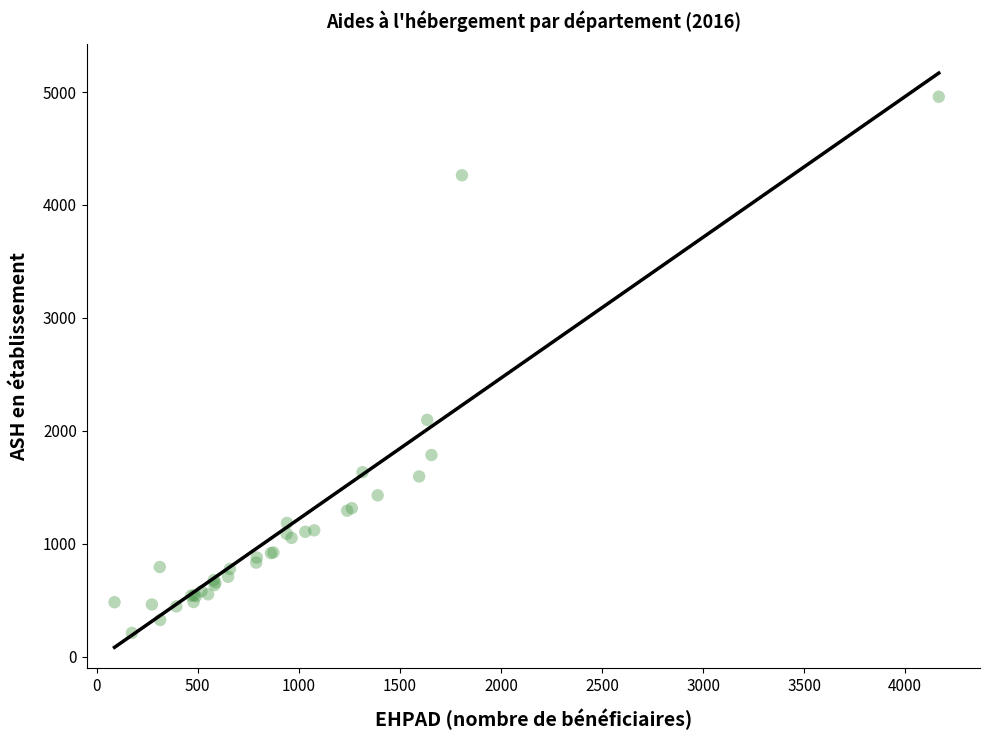

What Y value in the scatter plot is closest to 2584?

2096